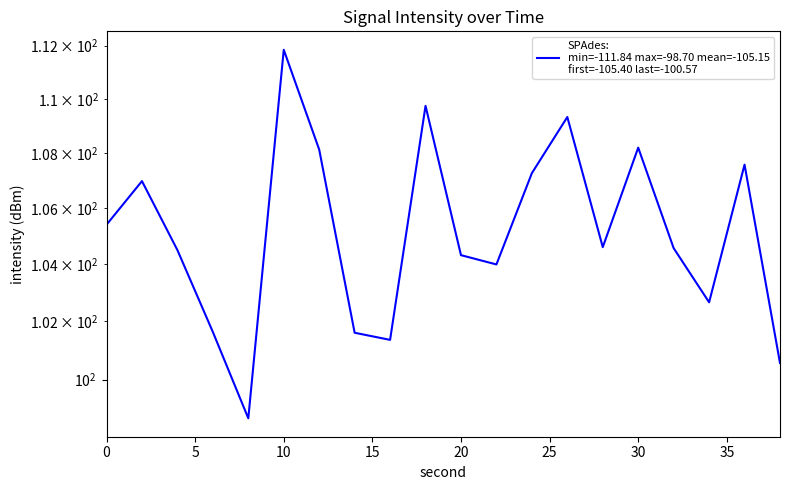

What is the difference between the maximum and minimum values?

13.1